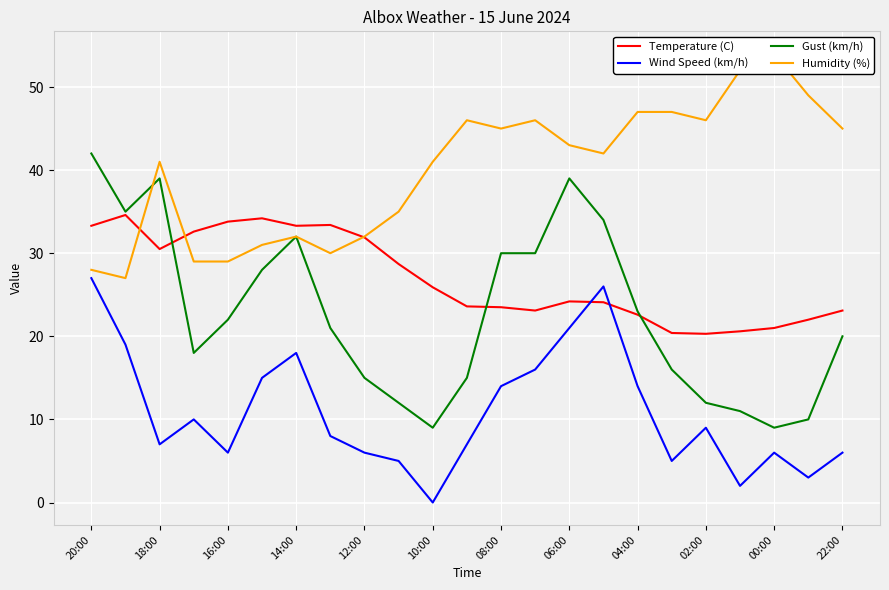

After their last crossing, which series has the higher values: Temperature (C) or Wind Speed (km/h)?

Temperature (C)